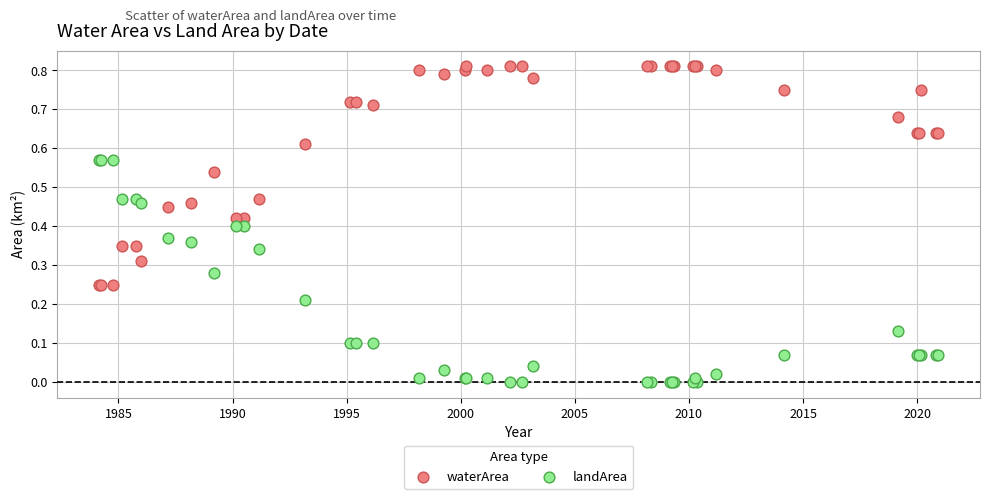

What are all the series names shown in the legend?

waterArea, landArea